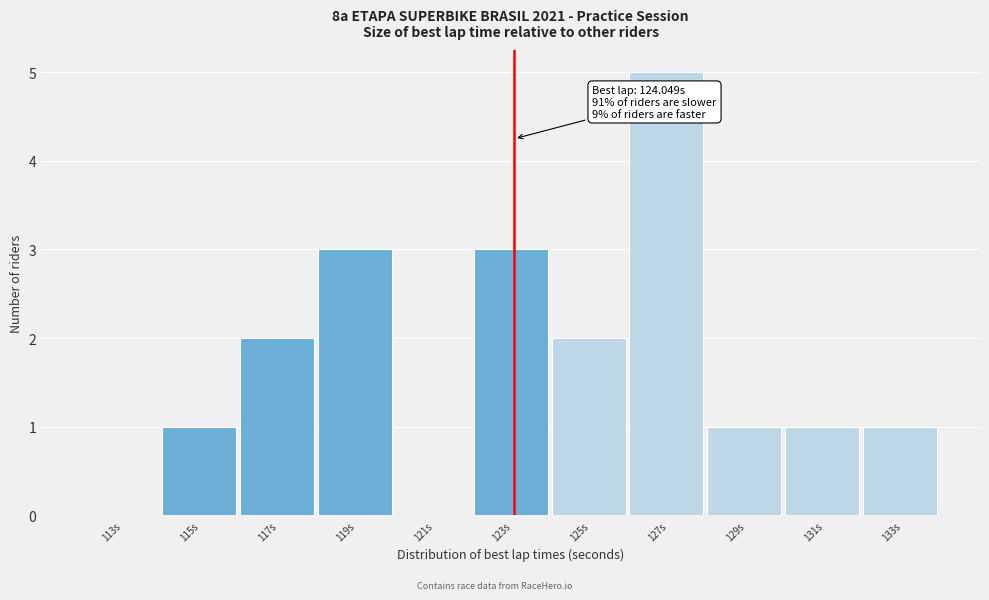

Reading left to right, what are all the values shown in this chart?

113s=0	115s=1	117s=2	119s=3	121s=0	123s=3	125s=2	127s=5	129s=1	131s=1	133s=1